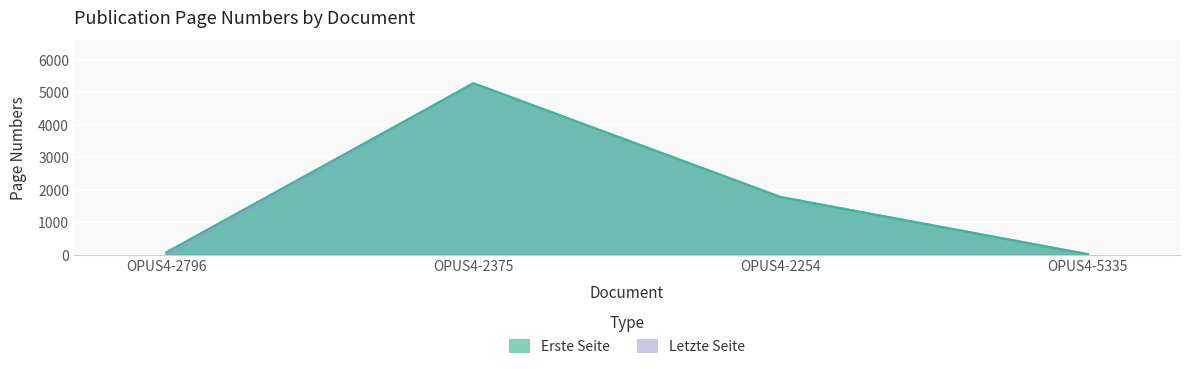

Count the number of categories in the chart.

4